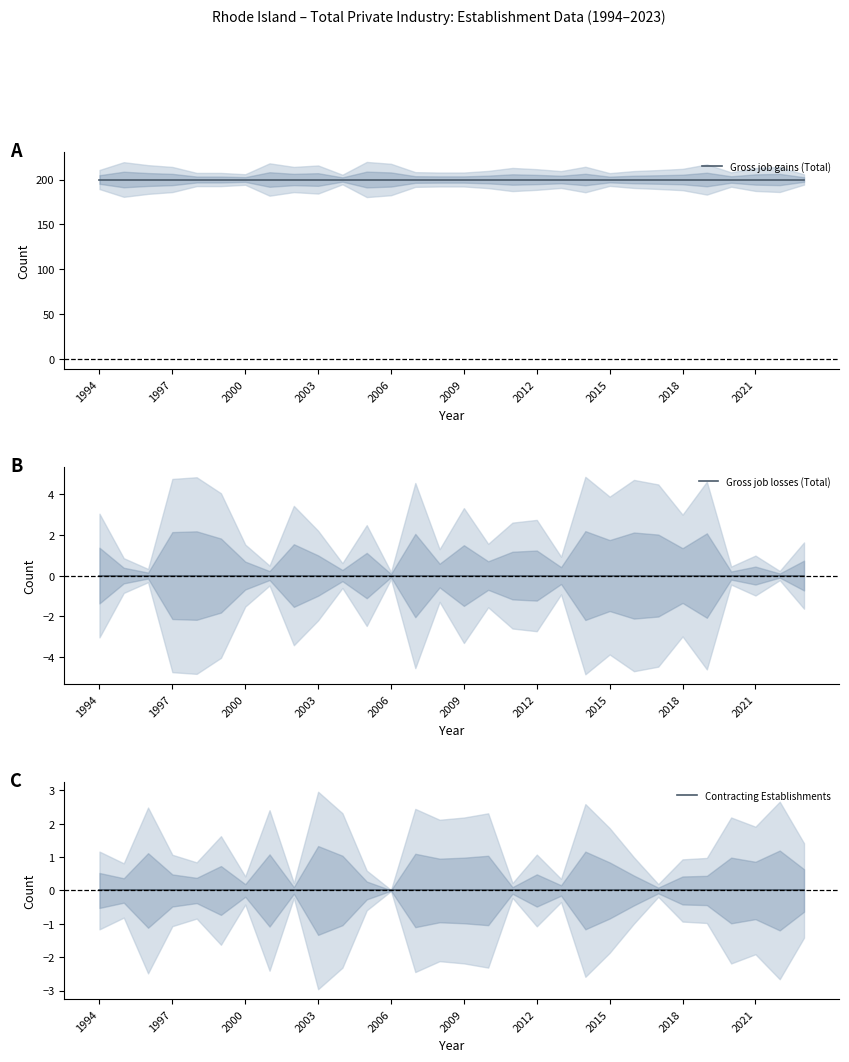

Which label corresponds to the smallest value in the chart?

1994